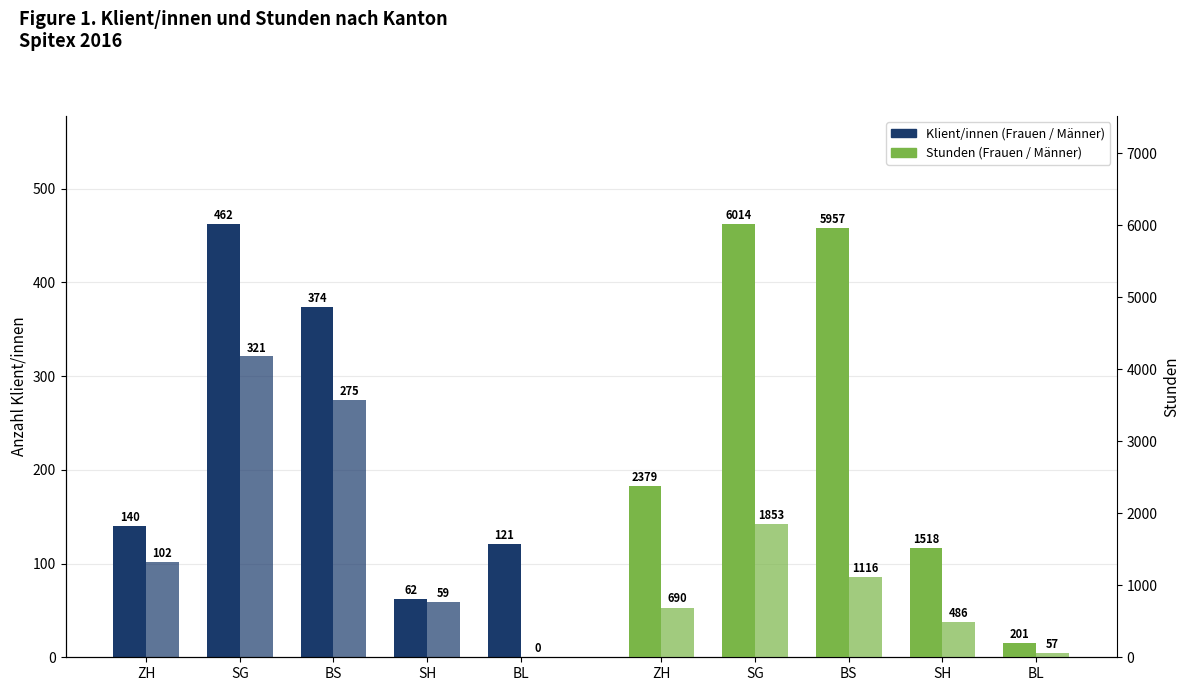

At which category does the chart reach its peak across all series?

SG